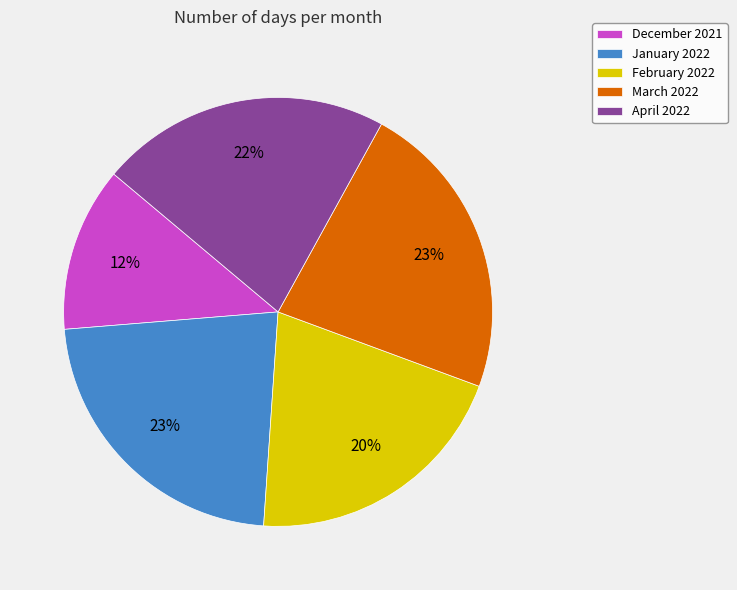

Combined, do December 2021 and April 2022 account for over 50%?

No